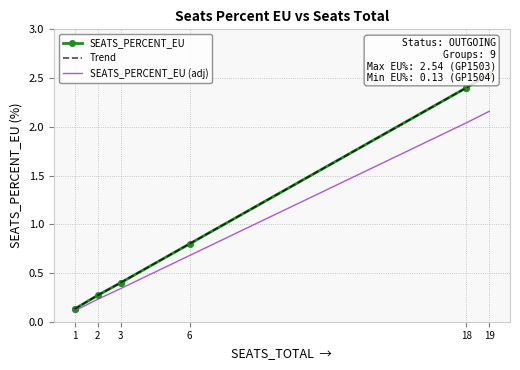

The SEATS_PERCENT_EU (adj) series shows 3.3 at 18. True or false?

False